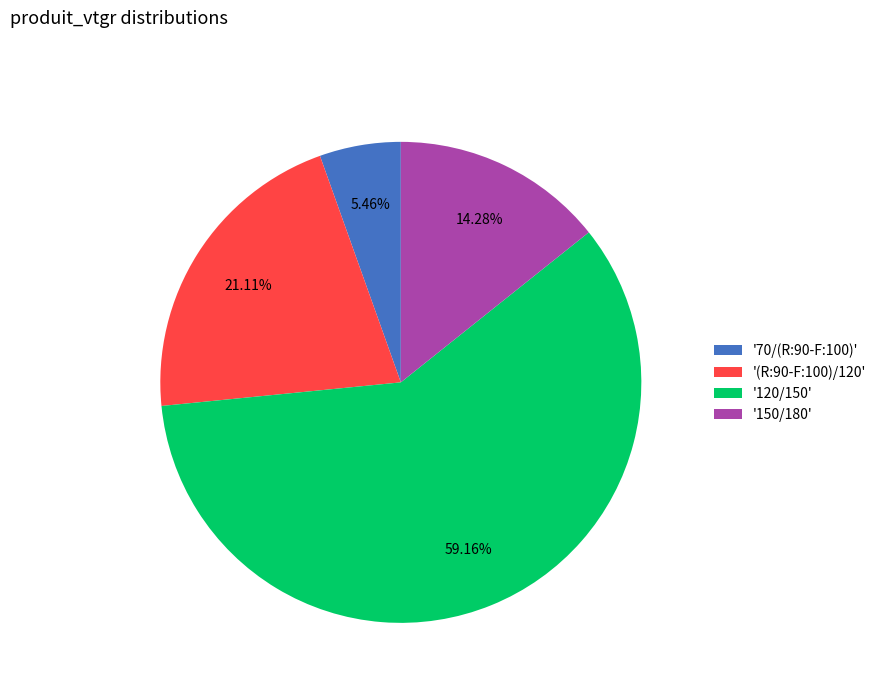

Which has a higher value, '120/150' or '70/(R:90-F:100)'?

'120/150'